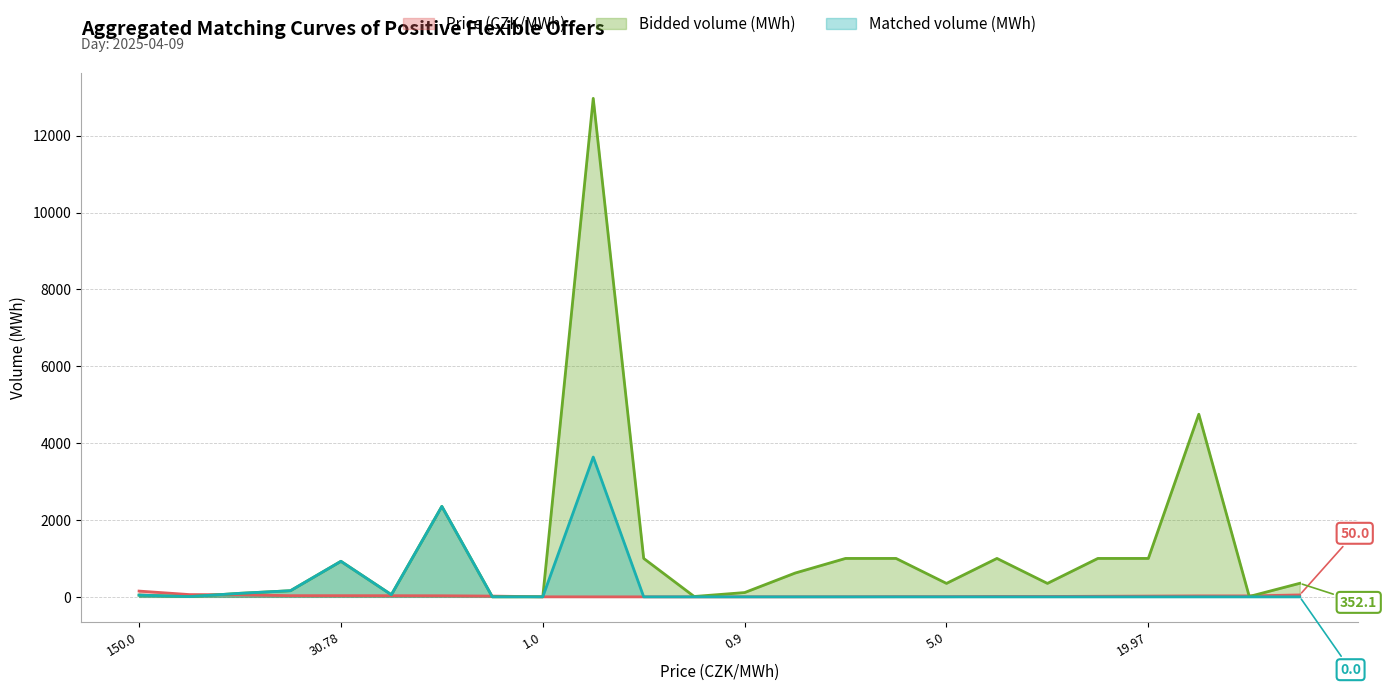

What is the greatest value displayed?

12973.0